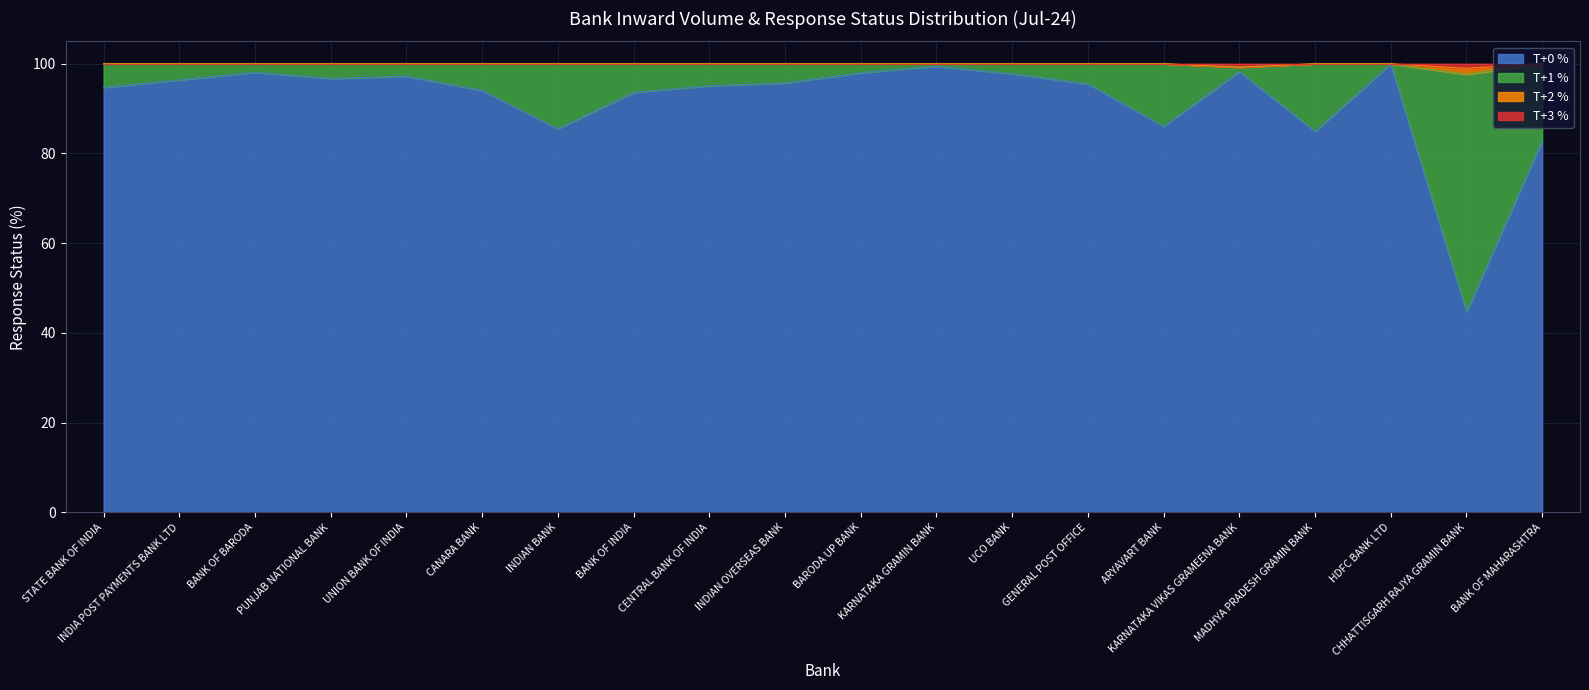

Reading left to right, extract all data points from this chart.

Inward Volume (Million): STATE BANK OF INDIA=56.0	INDIA POST PAYMENTS BANK LTD=17.7	BANK OF BARODA=16.9	PUNJAB NATIONAL BANK=16.8	UNION BANK OF INDIA=14.2	CANARA BANK=13.1	INDIAN BANK=13.1	BANK OF INDIA=10.6	CENTRAL BANK OF INDIA=8.2	INDIAN OVERSEAS BANK=5.6	BARODA UP BANK=5.5	KARNATAKA GRAMIN BANK=5.3	UCO BANK=3.9	GENERAL POST OFFICE=3.5	ARYAVART BANK=3.3	KARNATAKA VIKAS GRAMEENA BANK=2.3	MADHYA PRADESH GRAMIN BANK=2.2	HDFC BANK LTD=2.2	CHHATTISGARH RAJYA GRAMIN BANK=2.1	BANK OF MAHARASHTRA=2.1
T+0 %: STATE BANK OF INDIA=94.7	INDIA POST PAYMENTS BANK LTD=96.4	BANK OF BARODA=98.1	PUNJAB NATIONAL BANK=96.7	UNION BANK OF INDIA=97.2	CANARA BANK=94.1	INDIAN BANK=85.5	BANK OF INDIA=93.6	CENTRAL BANK OF INDIA=95.1	INDIAN OVERSEAS BANK=95.7	BARODA UP BANK=98.0	KARNATAKA GRAMIN BANK=99.5	UCO BANK=97.8	GENERAL POST OFFICE=95.5	ARYAVART BANK=86.1	KARNATAKA VIKAS GRAMEENA BANK=98.3	MADHYA PRADESH GRAMIN BANK=84.9	HDFC BANK LTD=100.0	CHHATTISGARH RAJYA GRAMIN BANK=44.7	BANK OF MAHARASHTRA=82.9
T+1 %: STATE BANK OF INDIA=5.3	INDIA POST PAYMENTS BANK LTD=3.6	BANK OF BARODA=1.9	PUNJAB NATIONAL BANK=3.3	UNION BANK OF INDIA=2.8	CANARA BANK=5.9	INDIAN BANK=14.5	BANK OF INDIA=6.4	CENTRAL BANK OF INDIA=4.9	INDIAN OVERSEAS BANK=4.3	BARODA UP BANK=2.0	KARNATAKA GRAMIN BANK=0.5	UCO BANK=2.2	GENERAL POST OFFICE=4.5	ARYAVART BANK=13.9	KARNATAKA VIKAS GRAMEENA BANK=1.0	MADHYA PRADESH GRAMIN BANK=15.1	HDFC BANK LTD=0.0	CHHATTISGARH RAJYA GRAMIN BANK=53.0	BANK OF MAHARASHTRA=17.1
T+2 %: STATE BANK OF INDIA=0.0	INDIA POST PAYMENTS BANK LTD=0.0	BANK OF BARODA=0.0	PUNJAB NATIONAL BANK=0.0	UNION BANK OF INDIA=0.0	CANARA BANK=0.0	INDIAN BANK=0.0	BANK OF INDIA=0.0	CENTRAL BANK OF INDIA=0.0	INDIAN OVERSEAS BANK=0.0	BARODA UP BANK=0.0	KARNATAKA GRAMIN BANK=0.0	UCO BANK=0.0	GENERAL POST OFFICE=0.0	ARYAVART BANK=0.0	KARNATAKA VIKAS GRAMEENA BANK=0.0	MADHYA PRADESH GRAMIN BANK=0.0	HDFC BANK LTD=0.0	CHHATTISGARH RAJYA GRAMIN BANK=1.4	BANK OF MAHARASHTRA=0.0
T+3 %: STATE BANK OF INDIA=0.0	INDIA POST PAYMENTS BANK LTD=0.0	BANK OF BARODA=0.0	PUNJAB NATIONAL BANK=0.0	UNION BANK OF INDIA=0.0	CANARA BANK=0.0	INDIAN BANK=0.0	BANK OF INDIA=0.0	CENTRAL BANK OF INDIA=0.0	INDIAN OVERSEAS BANK=0.0	BARODA UP BANK=0.0	KARNATAKA GRAMIN BANK=0.0	UCO BANK=0.0	GENERAL POST OFFICE=0.0	ARYAVART BANK=0.0	KARNATAKA VIKAS GRAMEENA BANK=0.8	MADHYA PRADESH GRAMIN BANK=0.0	HDFC BANK LTD=0.0	CHHATTISGARH RAJYA GRAMIN BANK=1.0	BANK OF MAHARASHTRA=0.0
T+4 %: STATE BANK OF INDIA=0.0	INDIA POST PAYMENTS BANK LTD=0.0	BANK OF BARODA=0.0	PUNJAB NATIONAL BANK=0.0	UNION BANK OF INDIA=0.0	CANARA BANK=0.0	INDIAN BANK=0.0	BANK OF INDIA=0.0	CENTRAL BANK OF INDIA=0.0	INDIAN OVERSEAS BANK=0.0	BARODA UP BANK=0.0	KARNATAKA GRAMIN BANK=0.0	UCO BANK=0.0	GENERAL POST OFFICE=0.0	ARYAVART BANK=0.0	KARNATAKA VIKAS GRAMEENA BANK=0.0	MADHYA PRADESH GRAMIN BANK=0.0	HDFC BANK LTD=0.0	CHHATTISGARH RAJYA GRAMIN BANK=0.0	BANK OF MAHARASHTRA=0.0